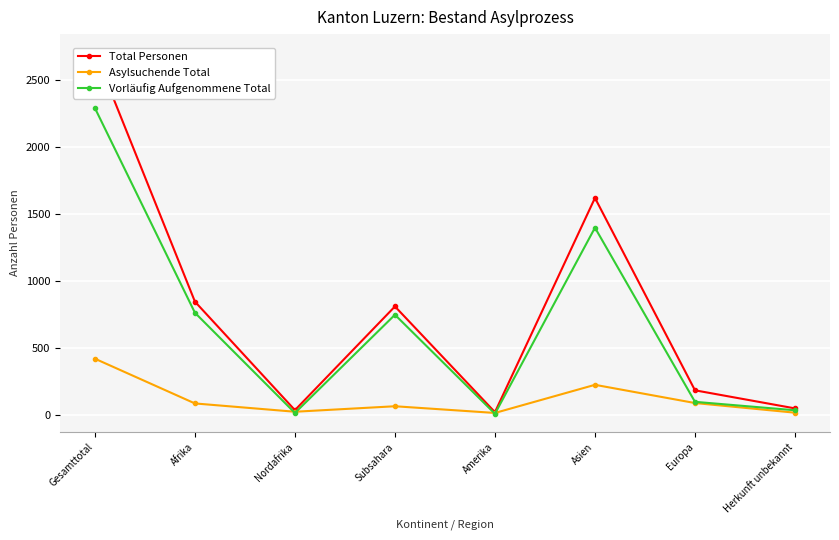

True or false: Asylsuchende Total and Total Personen cross at least once.

False